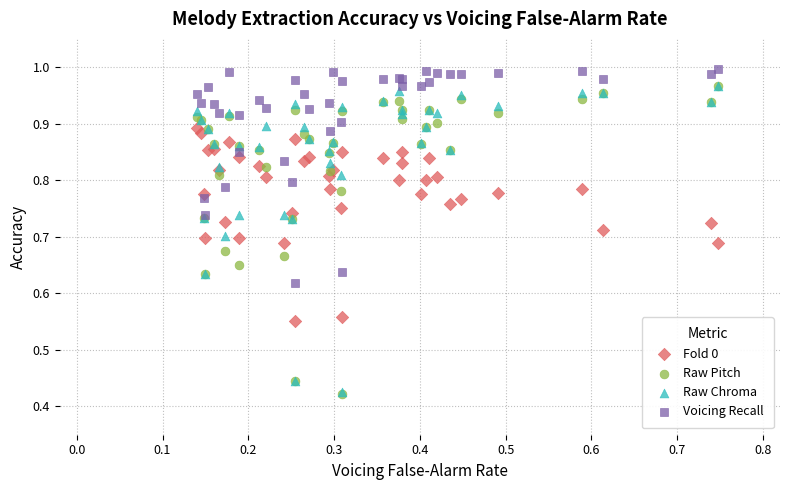

What are all the series names shown in the legend?

Fold 0, Raw Pitch, Raw Chroma, Voicing Recall